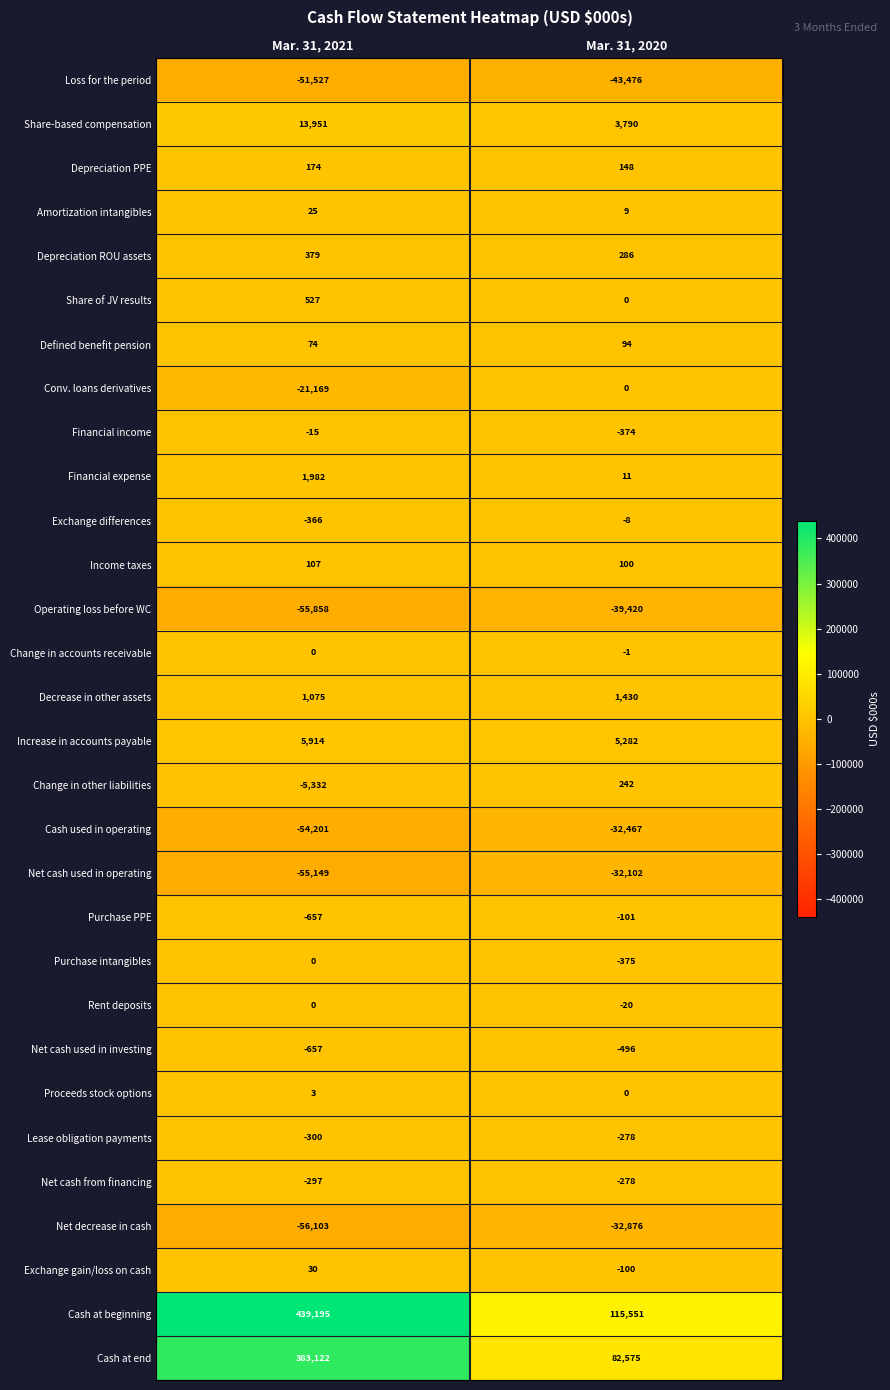

What is the minimum value shown in the chart?

-56103